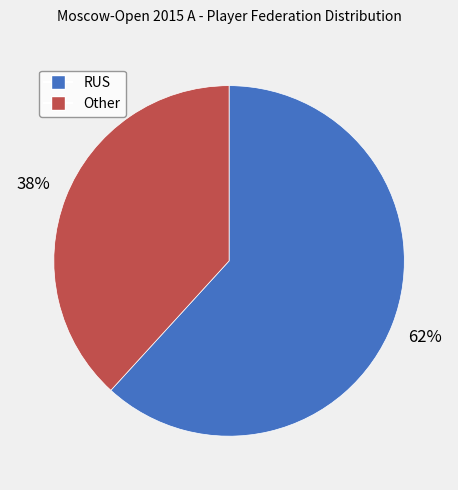

What is the smallest slice in the pie chart?

Other